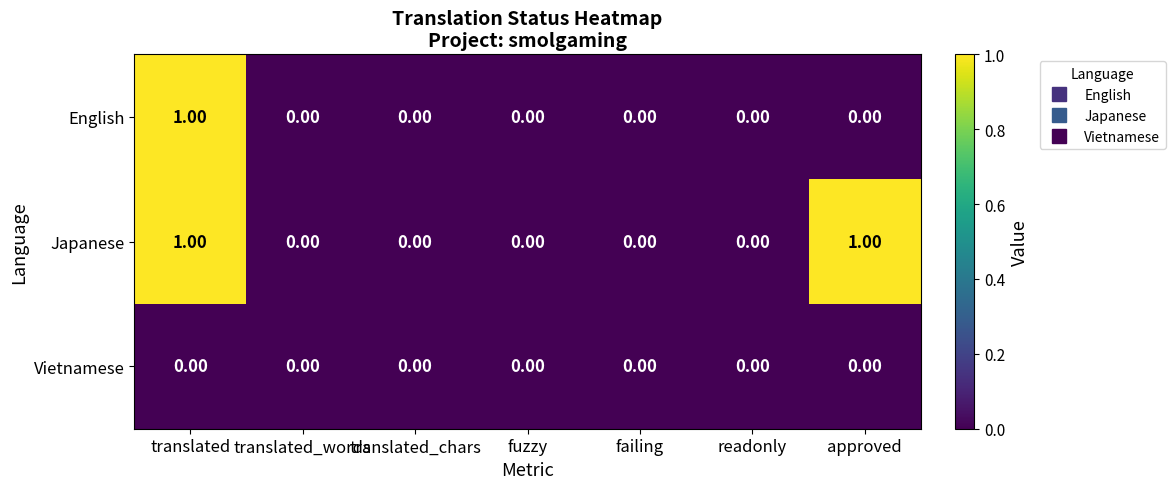

Rank the series by their average value, from lowest to highest.

Vietnamese, English, Japanese